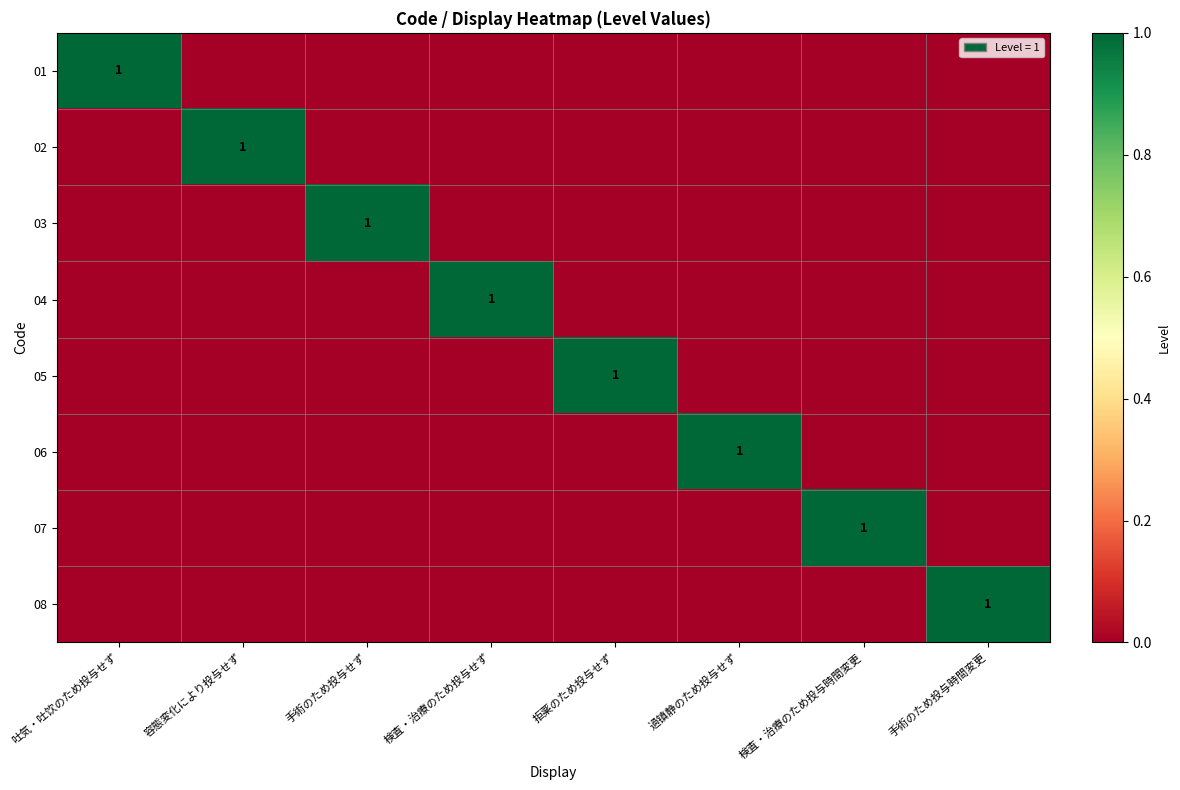

The value of 02 at 容態変化により投与せず is 0. True or false?

False